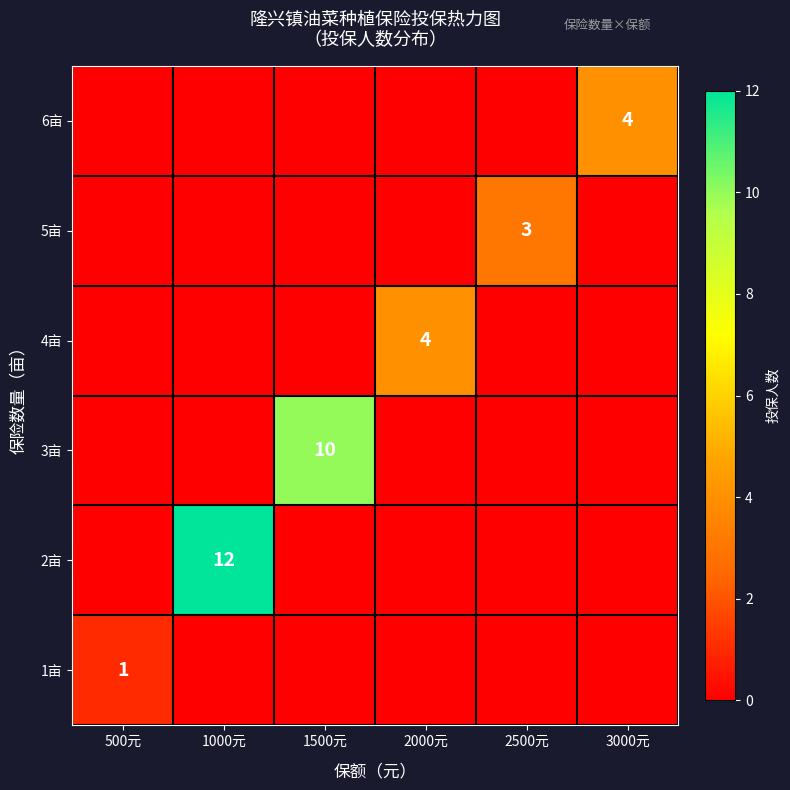

What is the greatest value displayed?

12